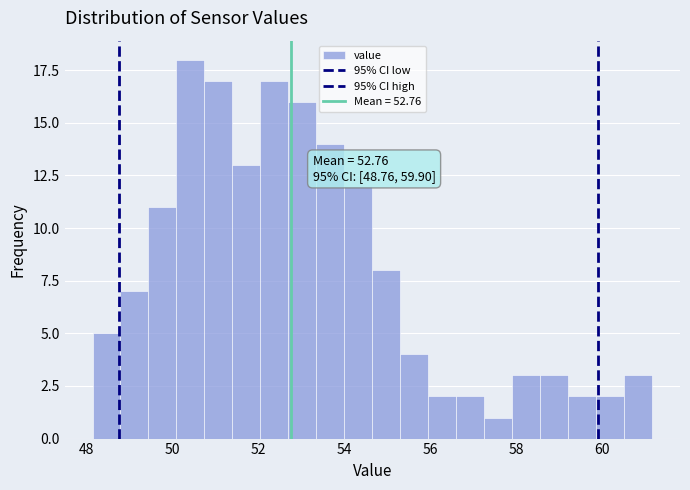

Read against the x-axis, roughly where is the centre of the tallest bar?

50.4